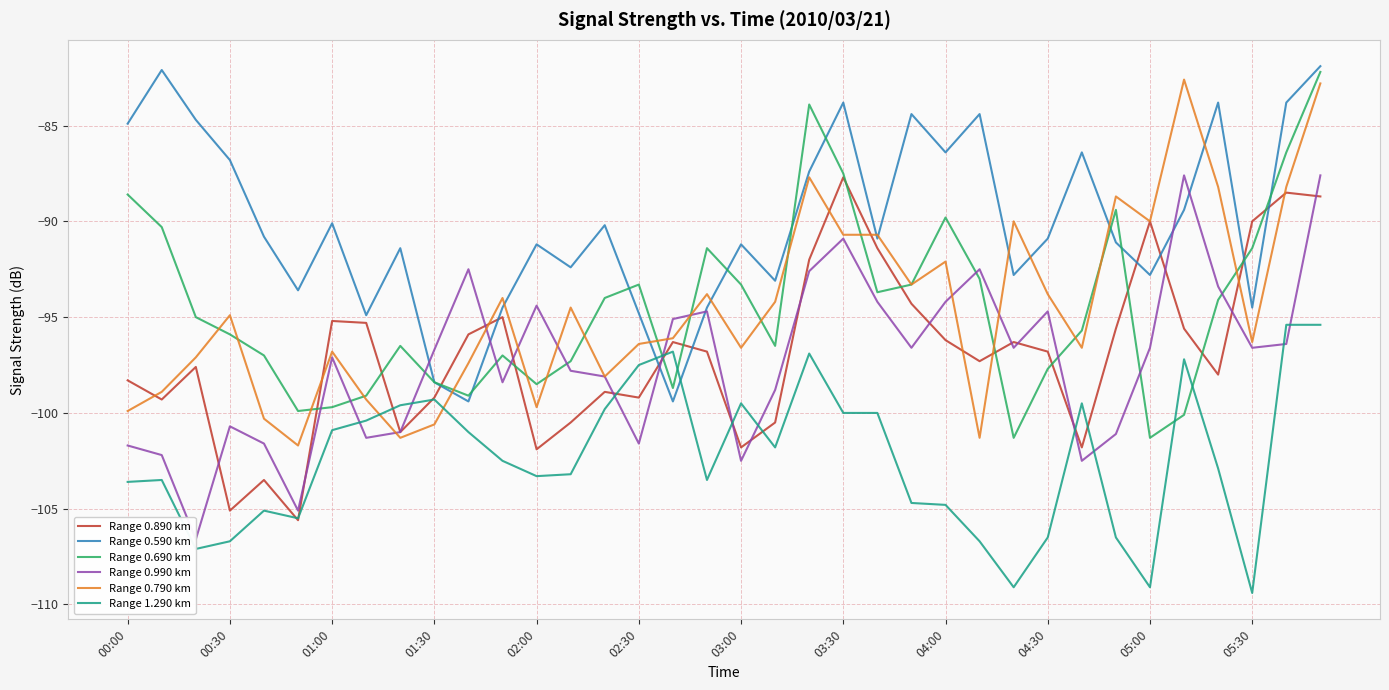

After their last crossing, which series has the higher values: Range 0.790 km or Range 1.290 km?

Range 0.790 km